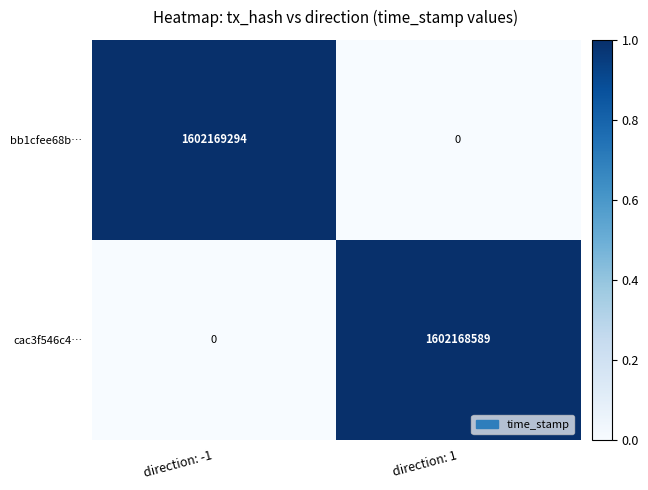

True or false: cac3f546c4… has a value of 654914887 at direction: -1.

False